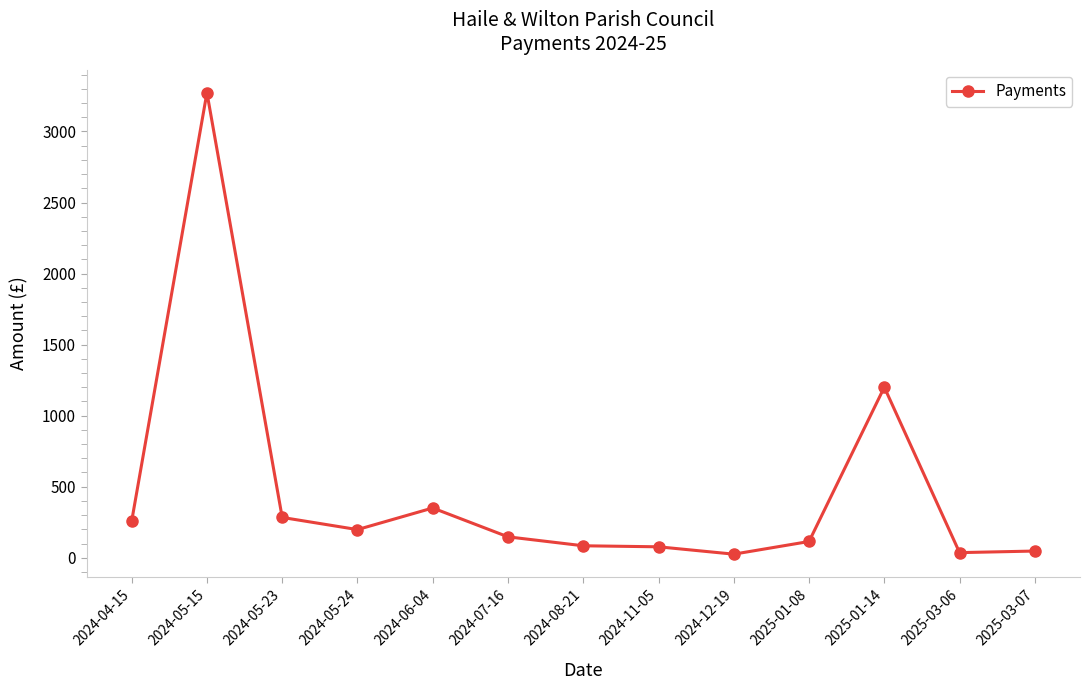

What is the value of the 3rd point from the left?

283.5